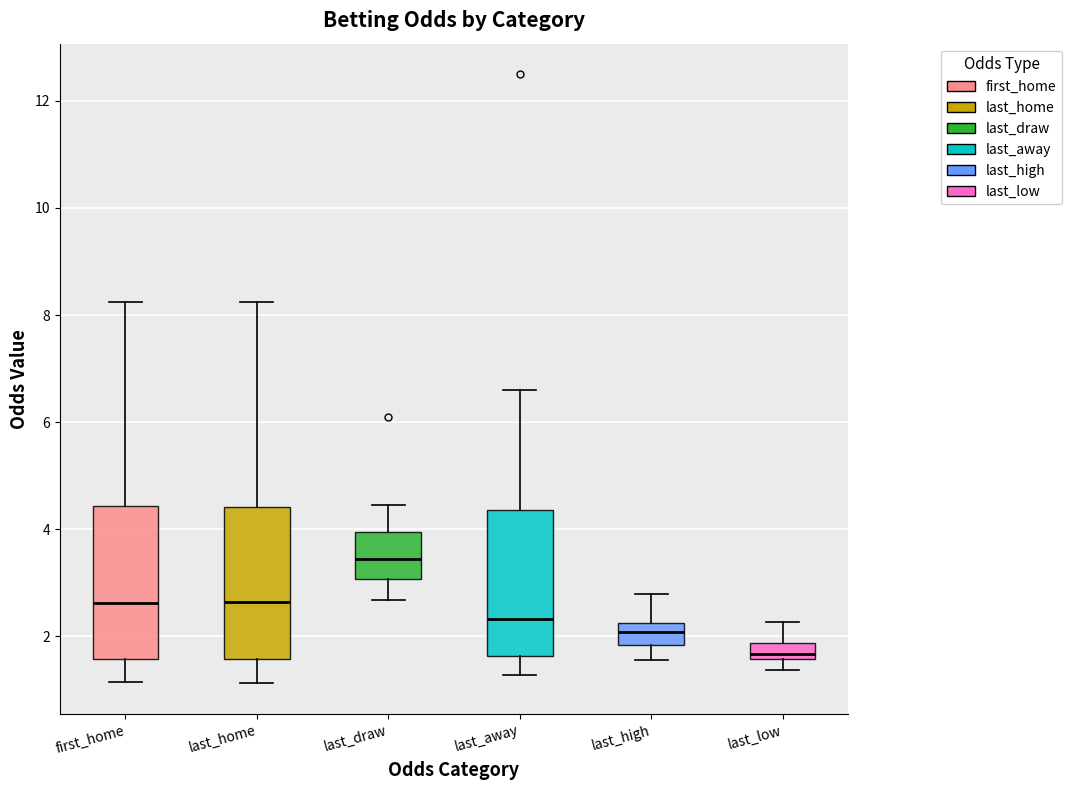

Where is the upper edge of the box for first_home on the y-axis? The values are not printed on the chart, so give them approximately, as read against the axis.

4.4